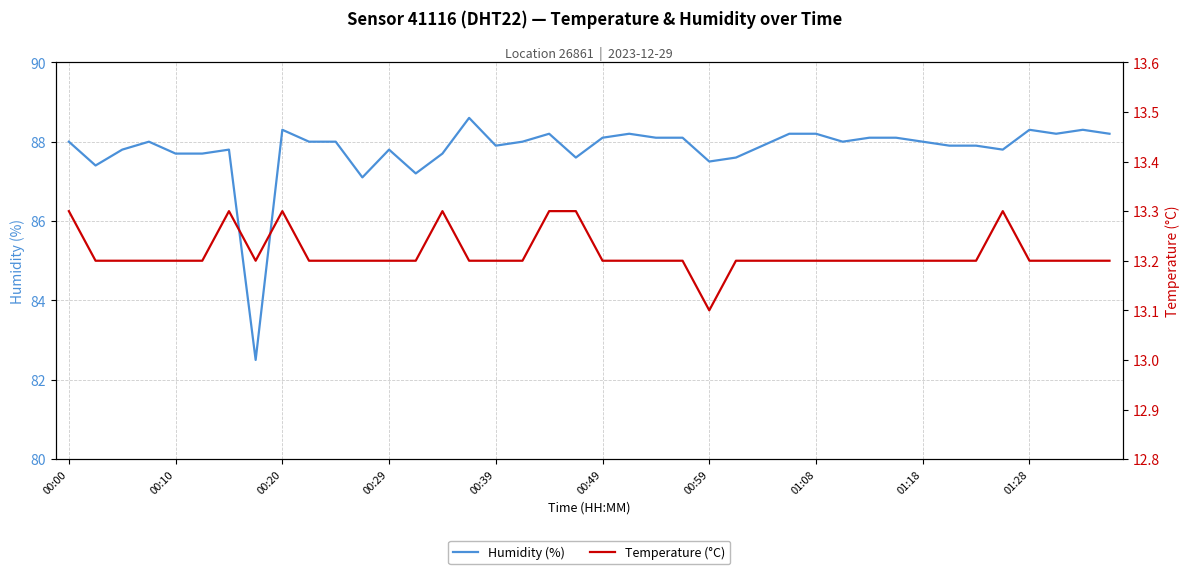

What is the maximum value for Humidity (%)?

88.6